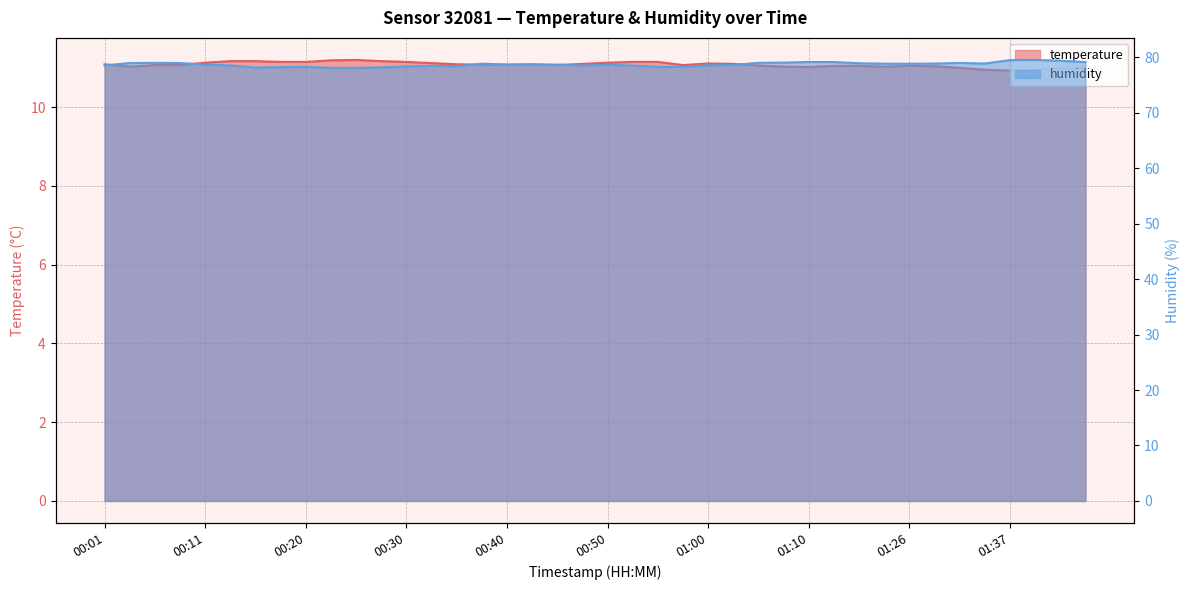

Which has a higher value, 00:08 or 00:40?

00:40